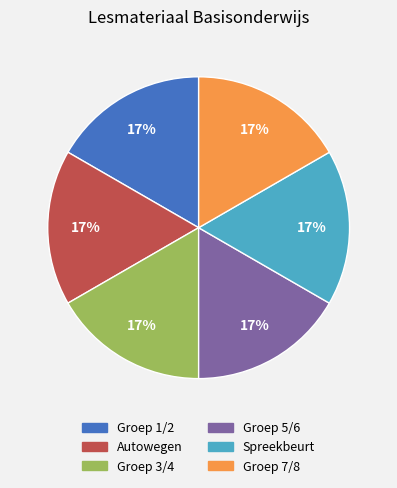

Count the number of slices in the pie.

6